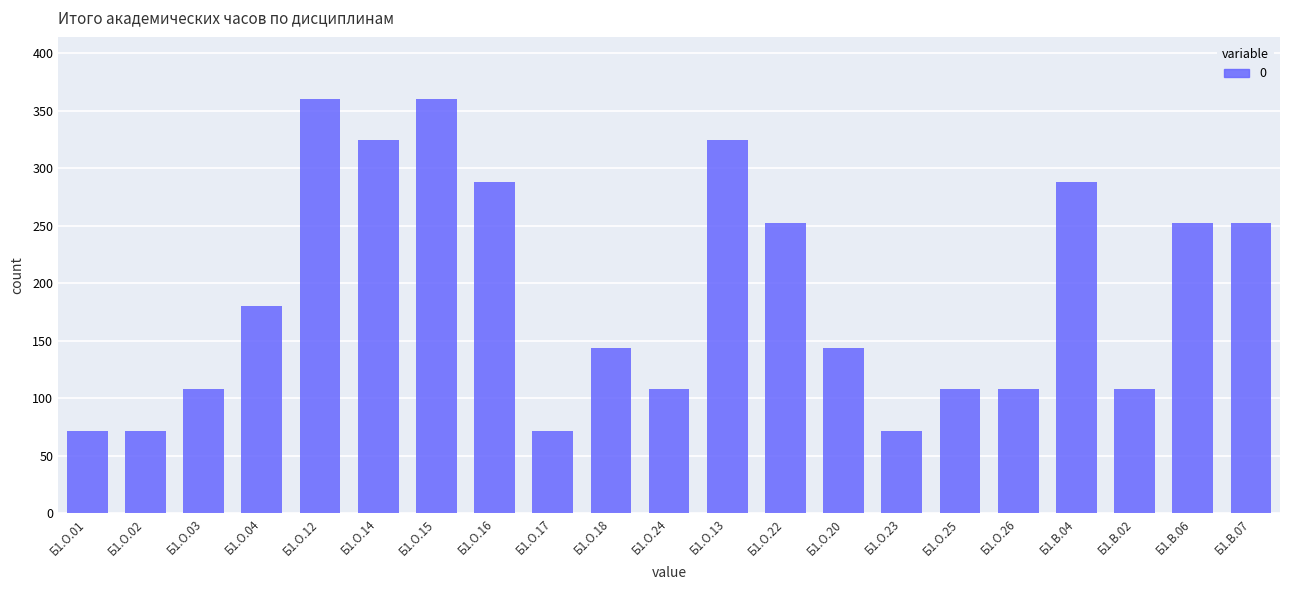

What is the minimum value shown in the chart?

72